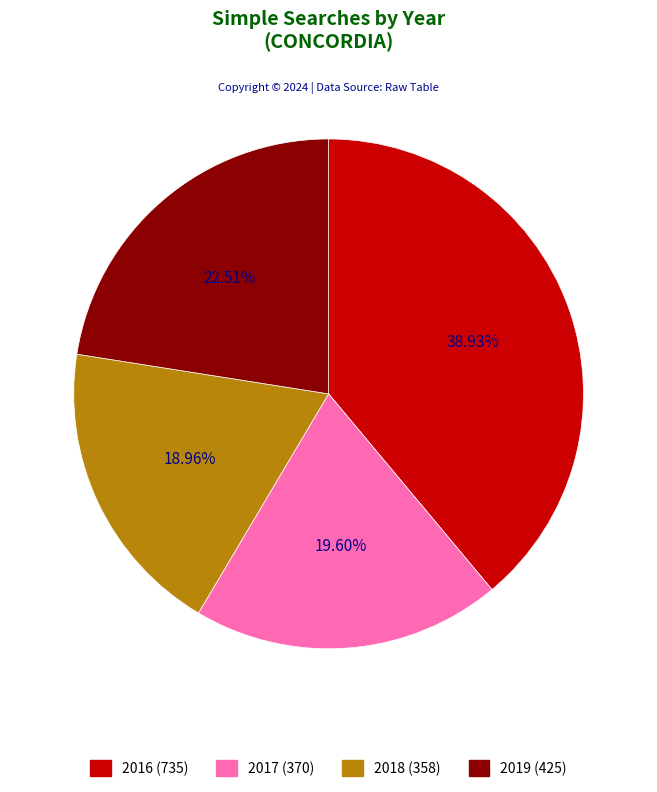

To the nearest percent, what is the difference between the largest and smallest slice percentages?

20%